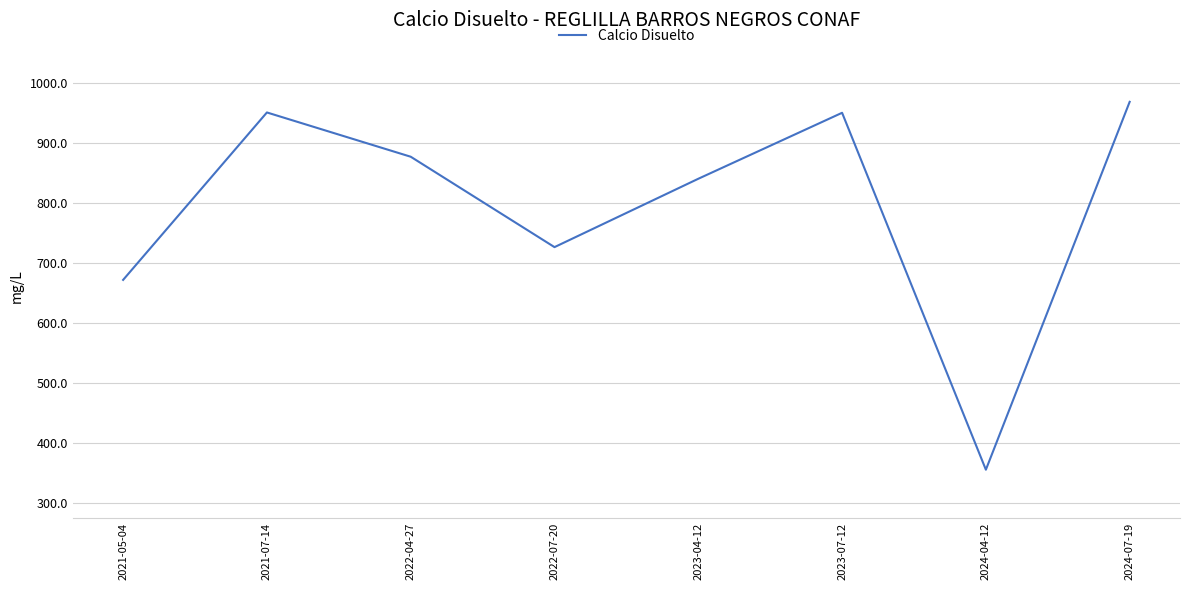

What is the difference between the values at 2024-07-19 and 2023-04-12?

128.1